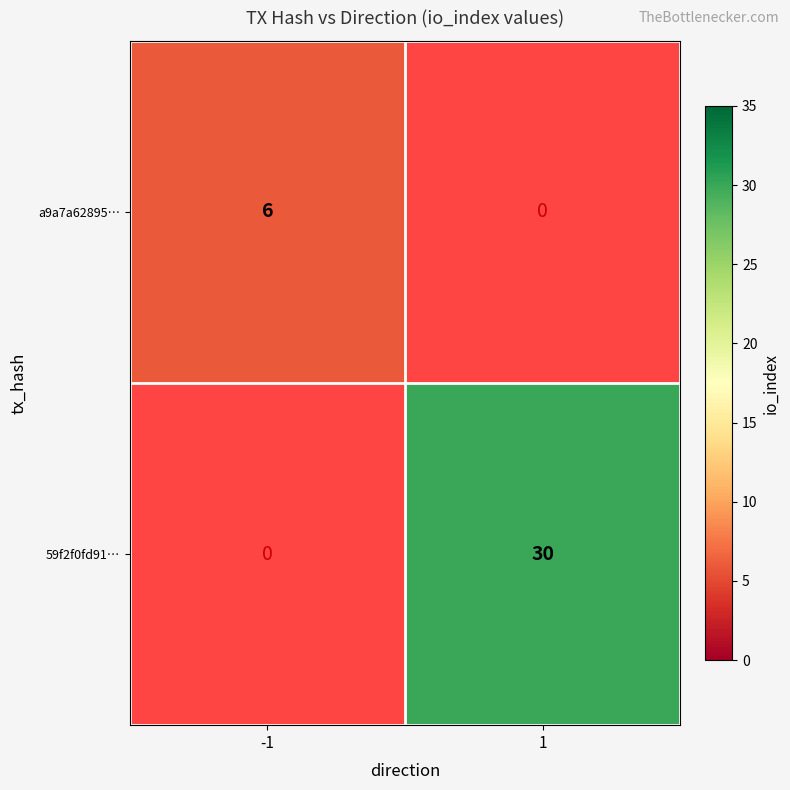

The 59f2f0fd91… series shows 30 at 1. True or false?

True